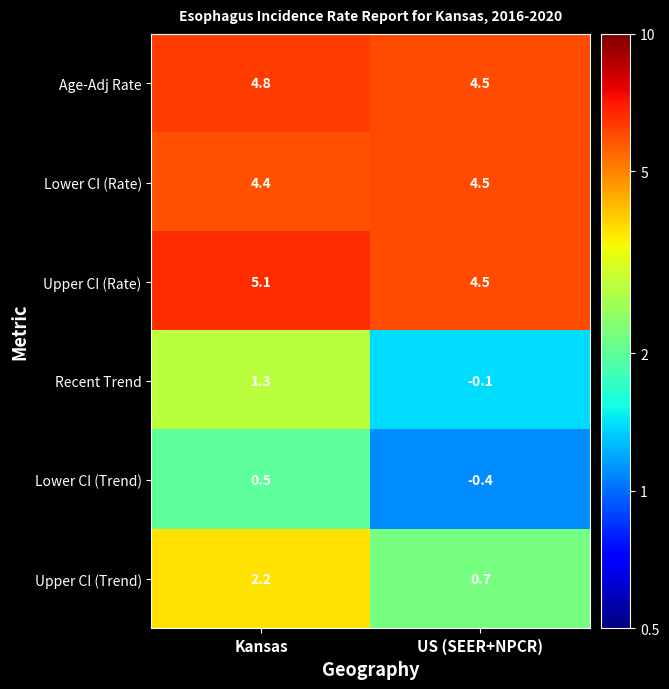

Which label corresponds to the largest value in the chart?

Kansas